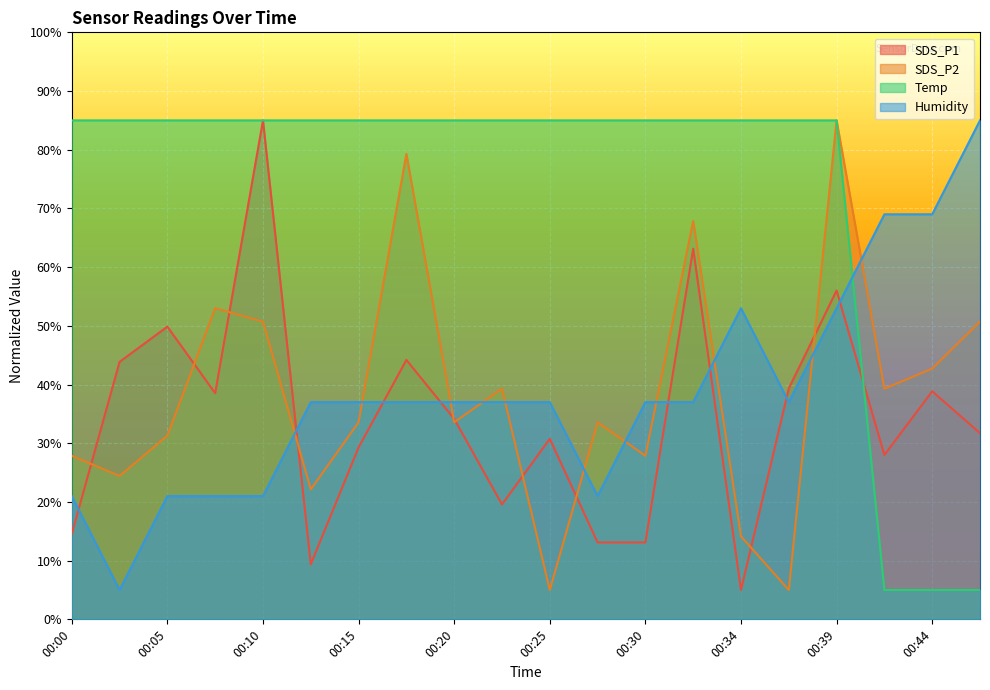

What is the average value of the Temp series?

73.0